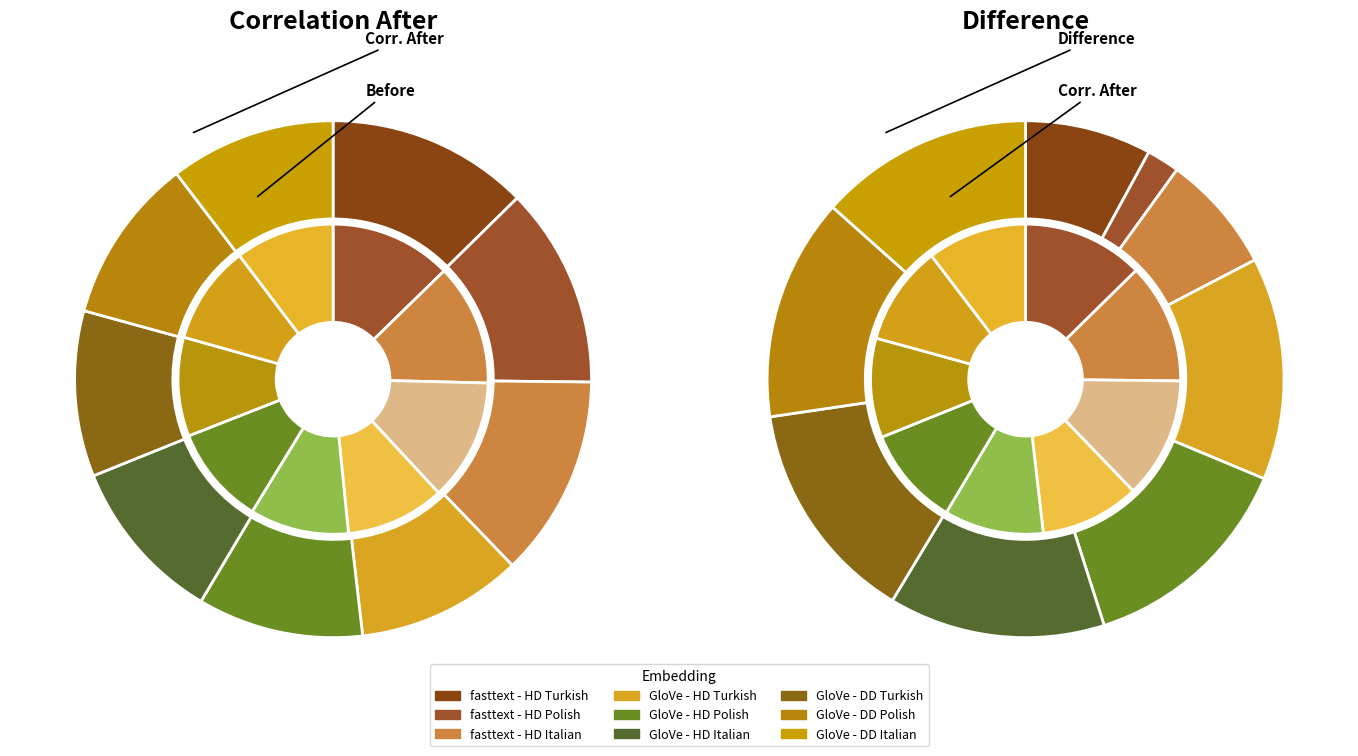

Which slice is the smallest?

fasttext - HD Polish